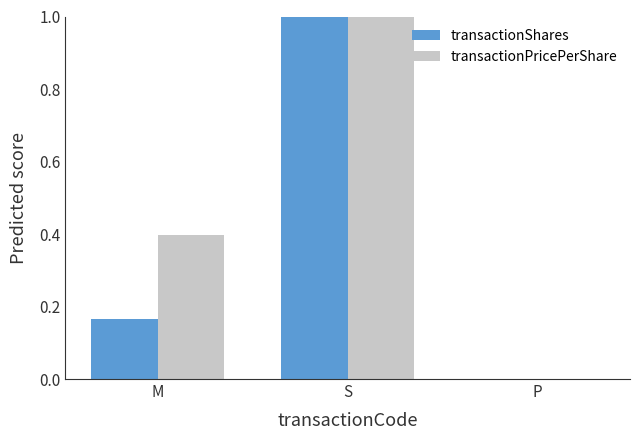

What are all the series names shown in the legend?

transactionShares, transactionPricePerShare